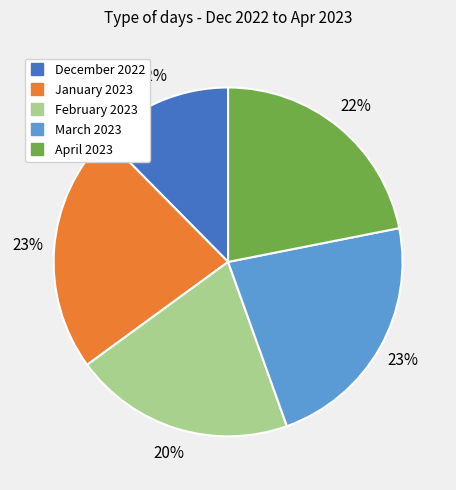

To the nearest percent, what is the average slice percentage?

20%